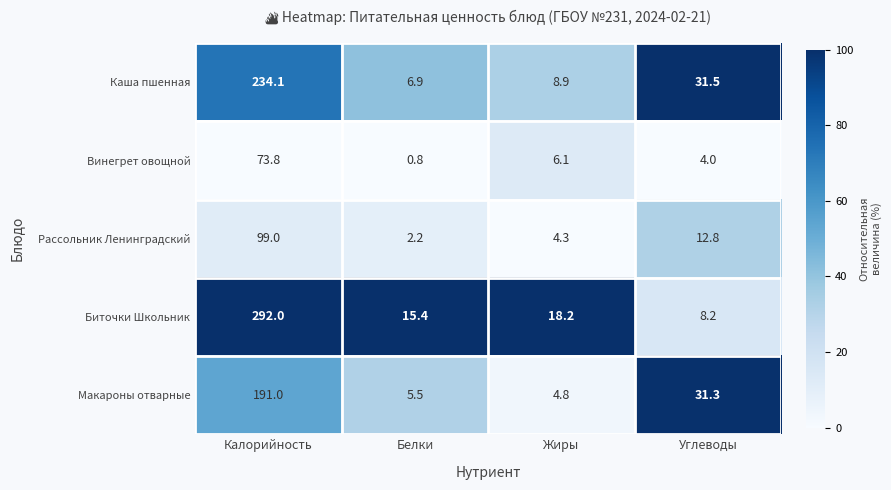

Which category has the lowest value across all series?

Белки